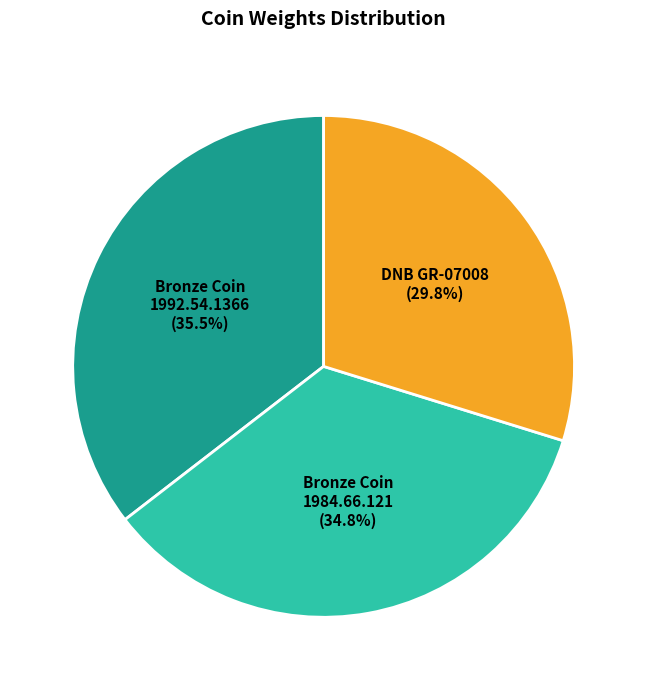

Do Bronze Coin 1984.66.121 and Bronze Coin 1992.54.1366 together represent more than half of the pie?

Yes